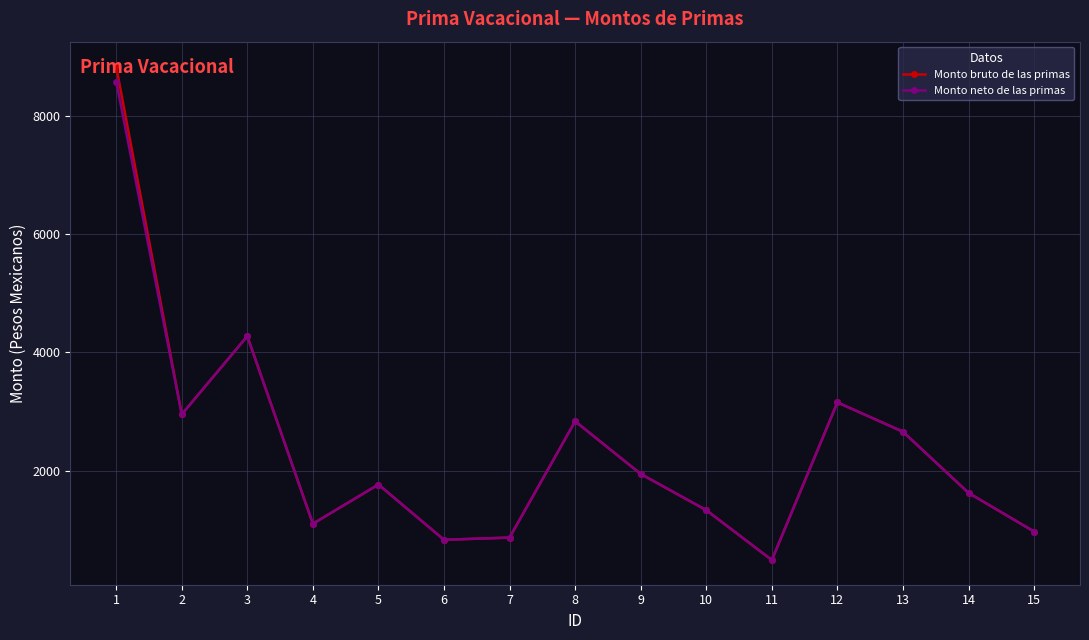

At which category does Monto neto de las primas reach its first local peak?

3